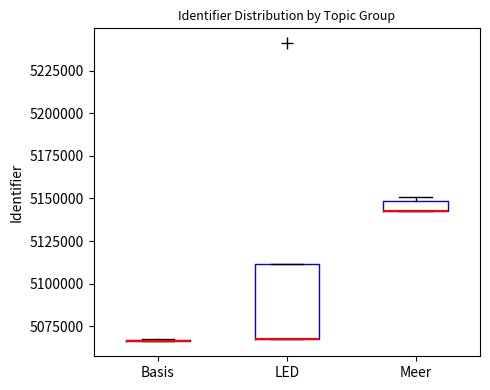

Where is the upper edge of the box for Meer on the y-axis? The values are not printed on the chart, so give them approximately, as read against the axis.

5150000